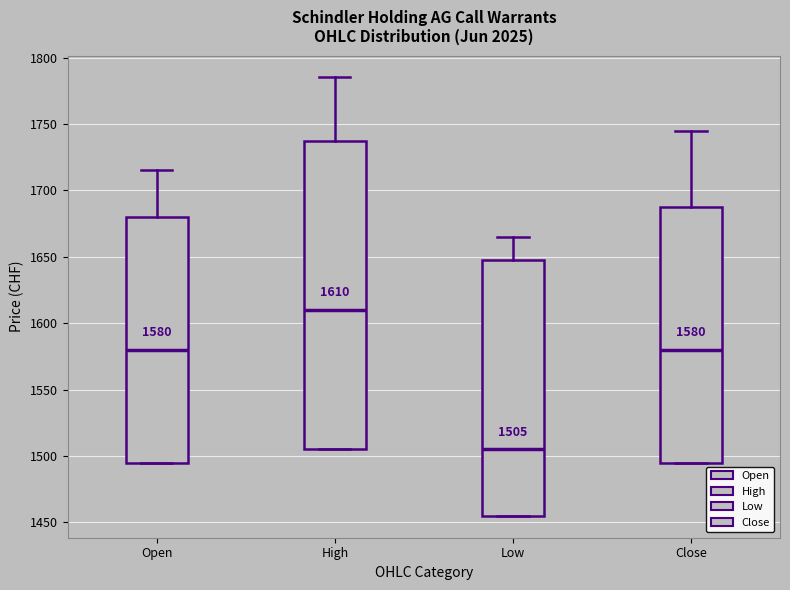

Which box's median line is the highest?

High